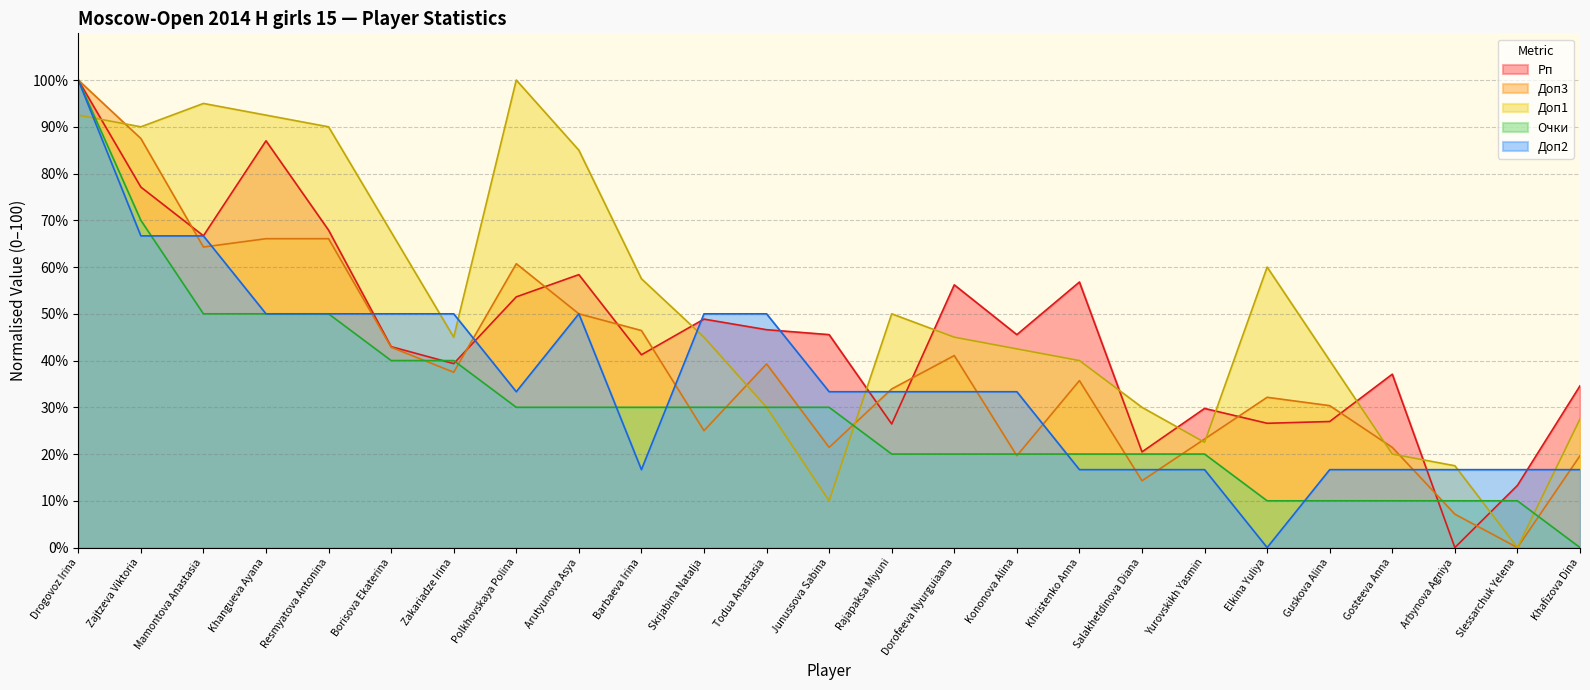

What is the label of the 23rd point from the left?

Arbynova Agniya